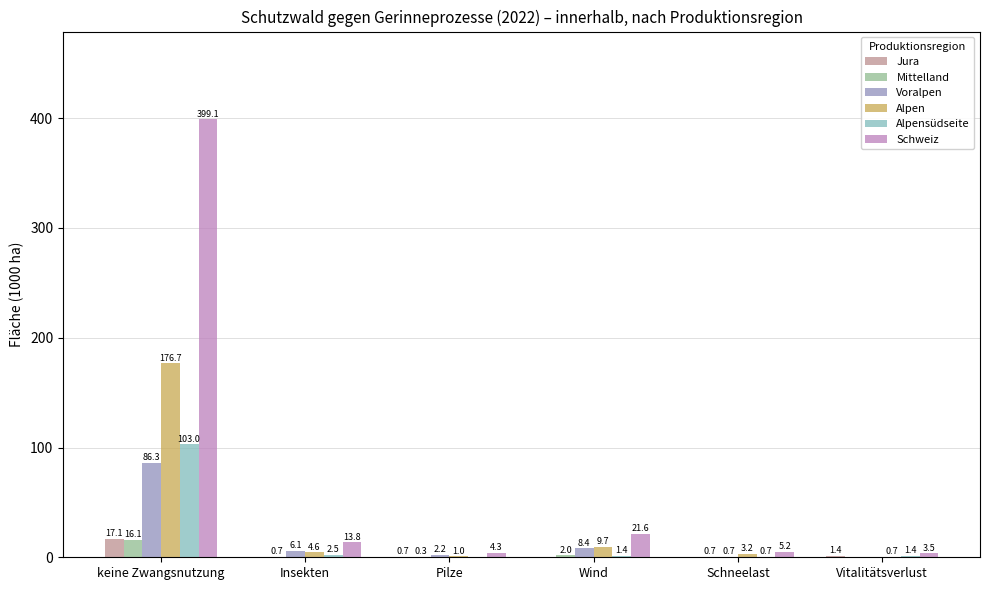

Reading left to right, transcribe all the data shown in this chart.

Jura: keine Zwangsnutzung=17.1	Insekten=0.0	Pilze=0.7	Wind=0.0	Schneelast=0.0	Vitalitätsverlust=1.4
Mittelland: keine Zwangsnutzung=16.1	Insekten=0.7	Pilze=0.3	Wind=2.0	Schneelast=0.7	Vitalitätsverlust=0.0
Voralpen: keine Zwangsnutzung=86.3	Insekten=6.1	Pilze=2.2	Wind=8.4	Schneelast=0.7	Vitalitätsverlust=0.0
Alpen: keine Zwangsnutzung=176.7	Insekten=4.6	Pilze=1.0	Wind=9.7	Schneelast=3.2	Vitalitätsverlust=0.7
Alpensüdseite: keine Zwangsnutzung=103.0	Insekten=2.5	Pilze=0.0	Wind=1.4	Schneelast=0.7	Vitalitätsverlust=1.4
Schweiz: keine Zwangsnutzung=399.1	Insekten=13.8	Pilze=4.3	Wind=21.6	Schneelast=5.2	Vitalitätsverlust=3.5